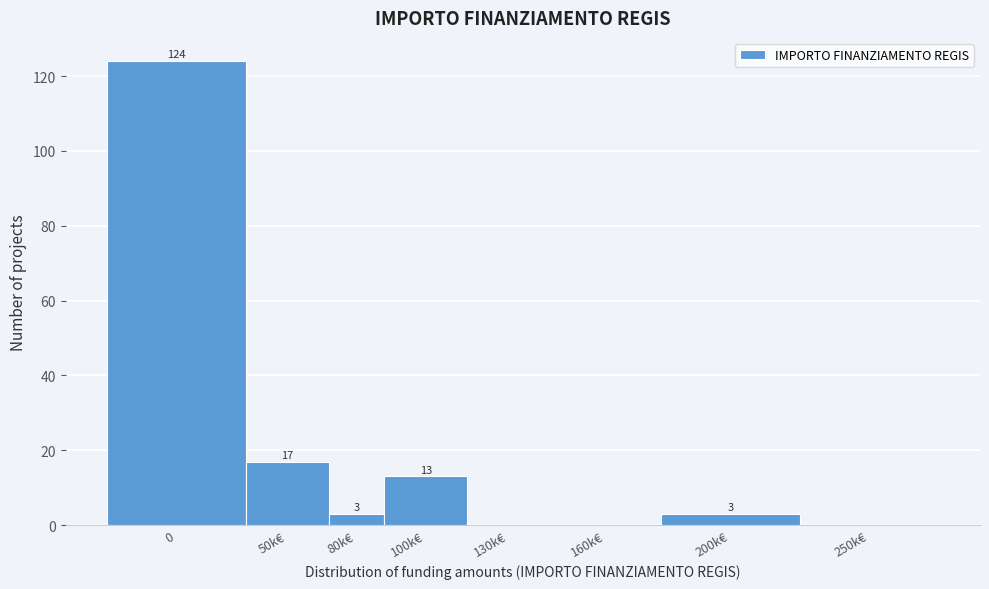

Reading left to right, what are all the values shown in this chart?

0=124	50k€=17	80k€=3	100k€=13	130k€=0	160k€=0	200k€=3	250k€=0